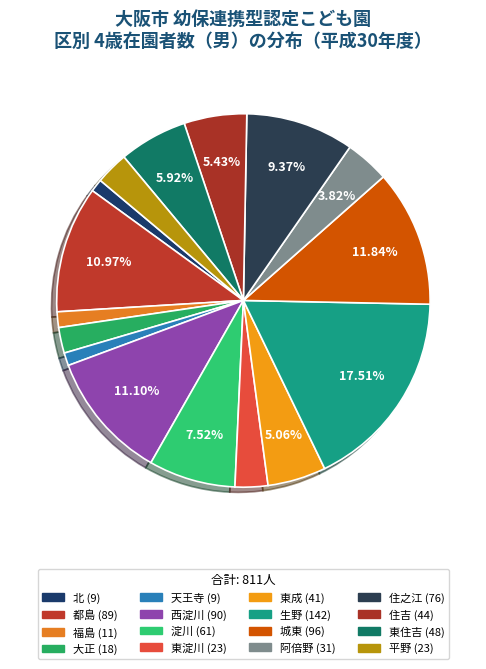

Count the number of slices in the pie.

16